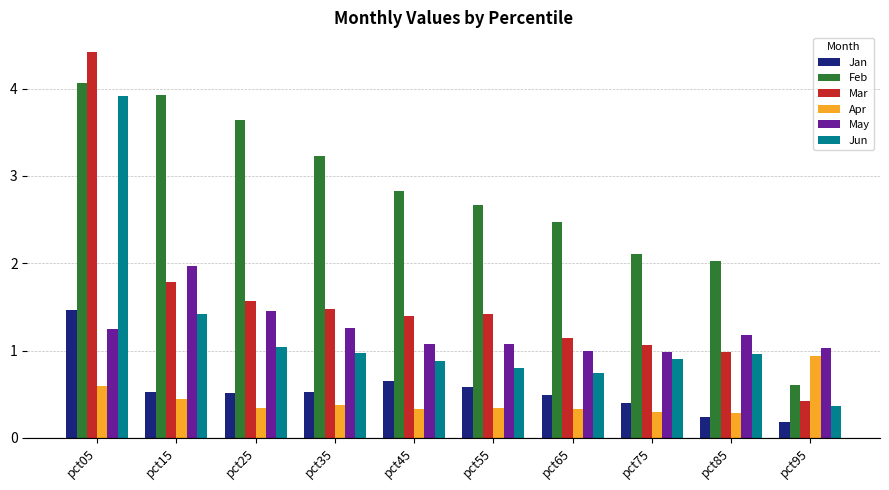

Is the value of Jun at pct75 greater than the value of Apr at pct55?

Yes